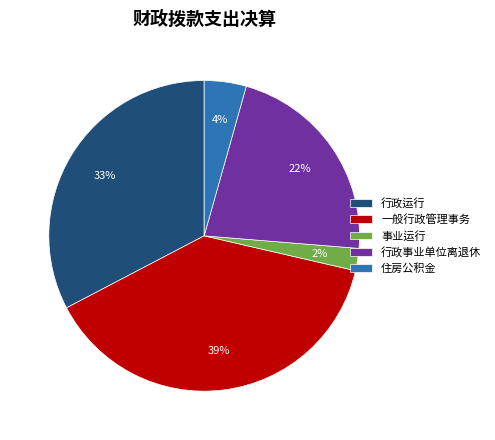

To the nearest percent, what percentage of the pie is 事业运行?

2%